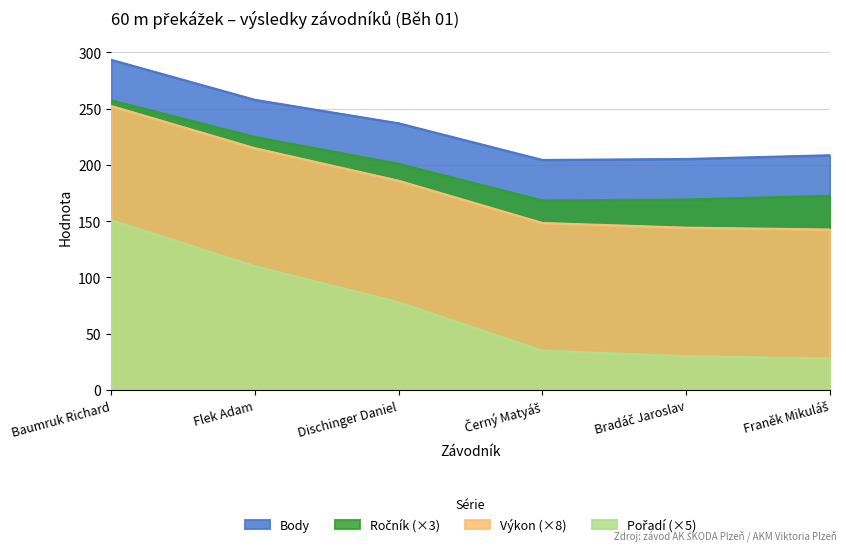

What is the difference between the maximum and minimum values in the Výkon (×8) series?

109.8